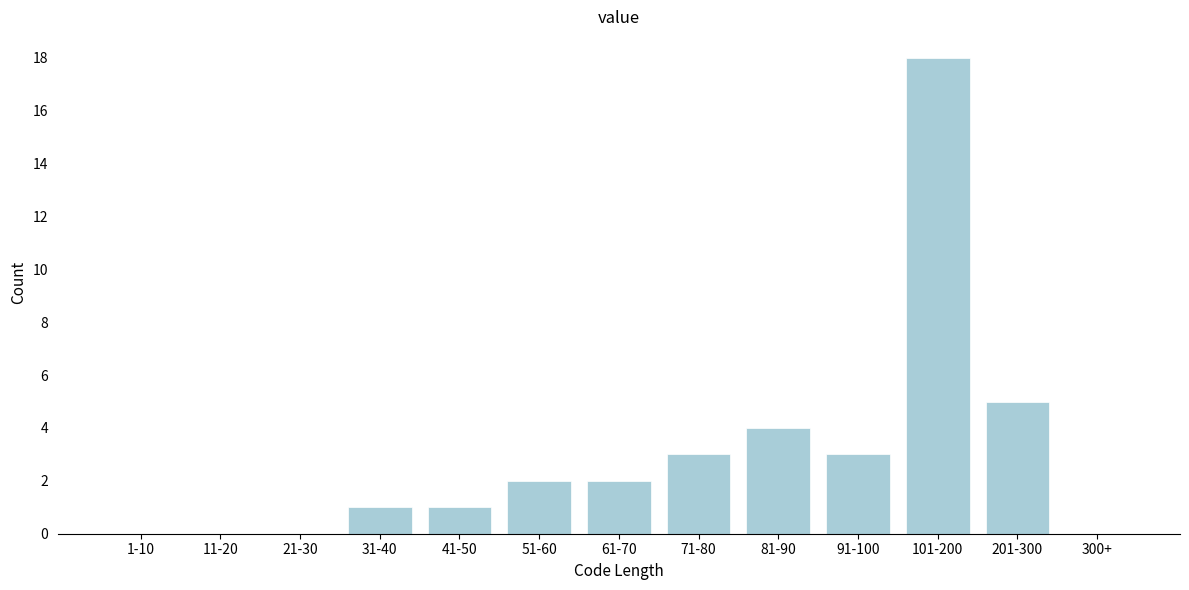

Reading right to left, extract all data points from this chart.

300+=0	201-300=5	101-200=18	91-100=3	81-90=4	71-80=3	61-70=2	51-60=2	41-50=1	31-40=1	21-30=0	11-20=0	1-10=0